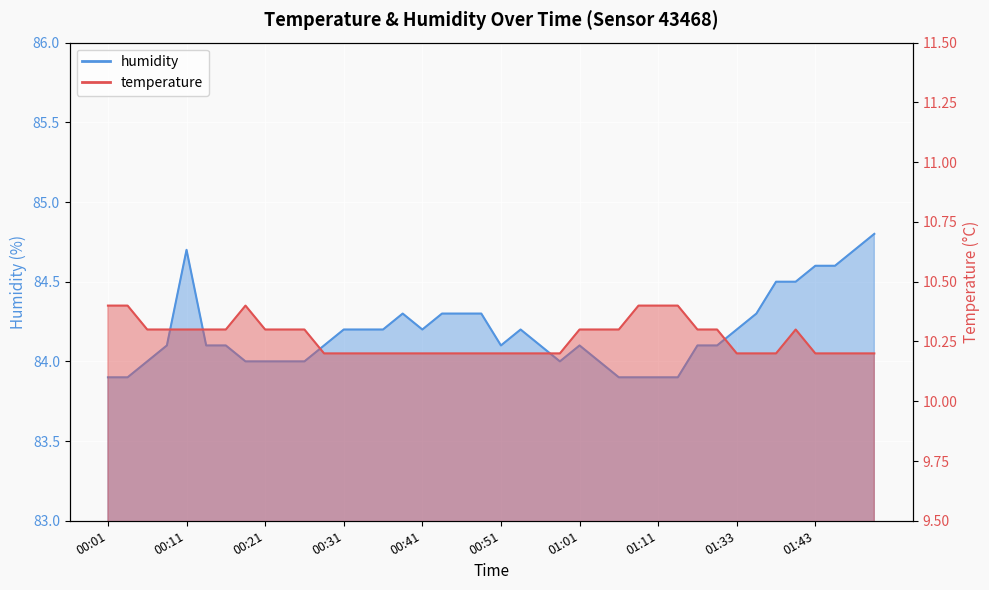

True or false: temperature and humidity intersect in this chart.

False